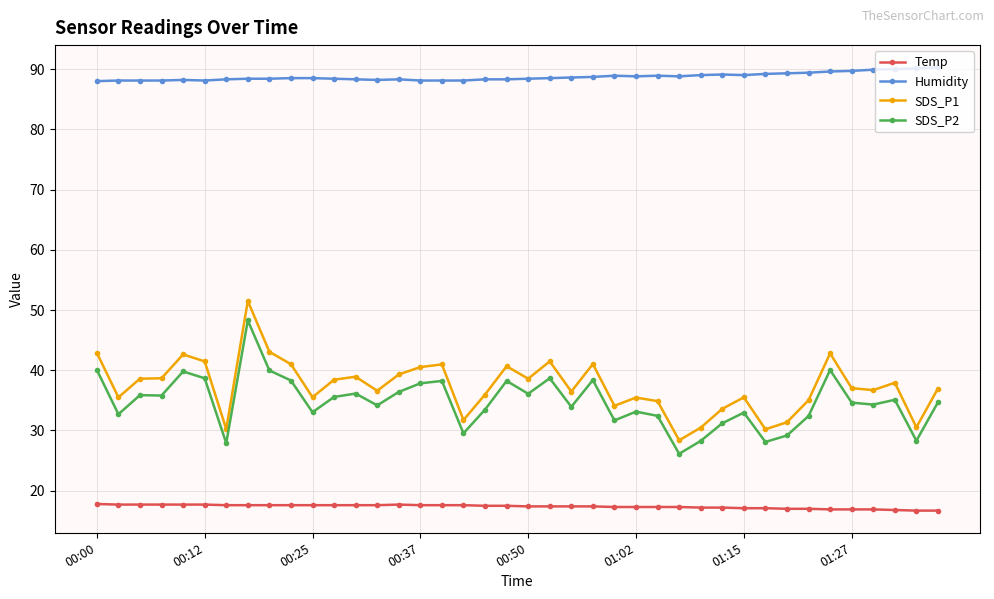

Does the chart have visible grid lines?

Yes